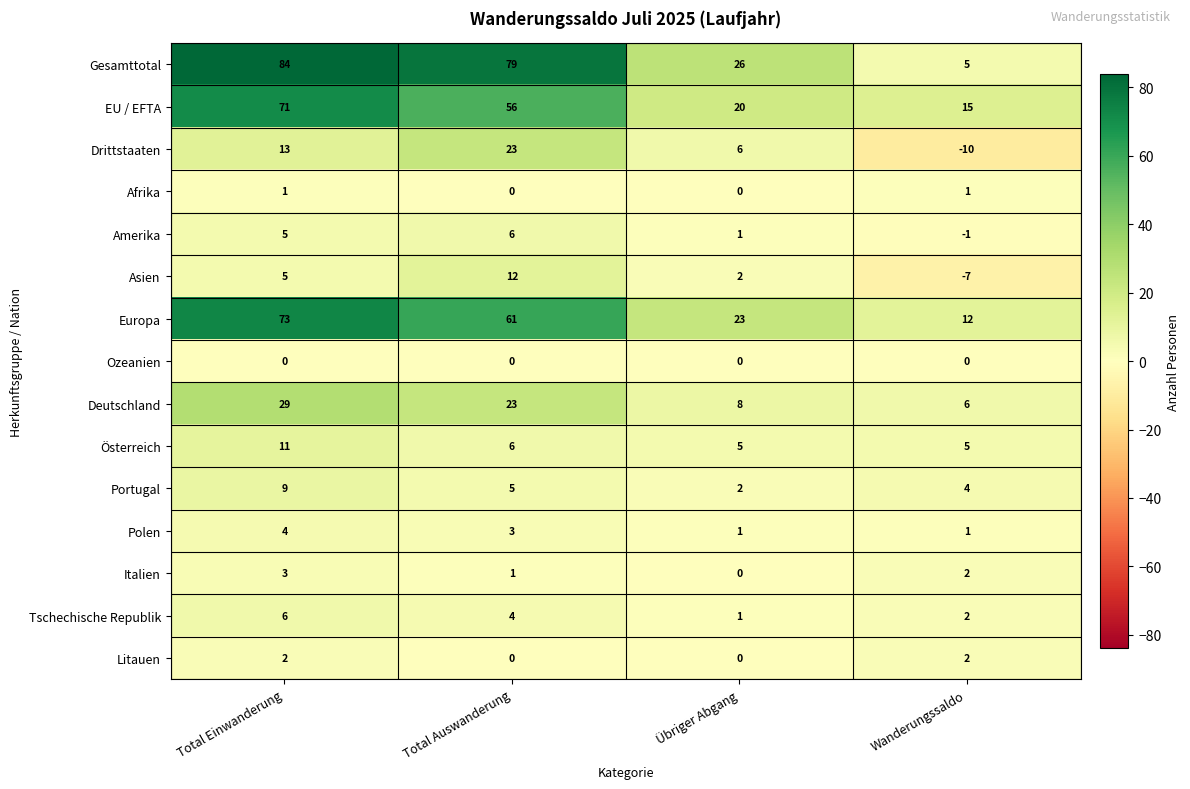

What value does the Gesamttotal series have at Wanderungssaldo?

5